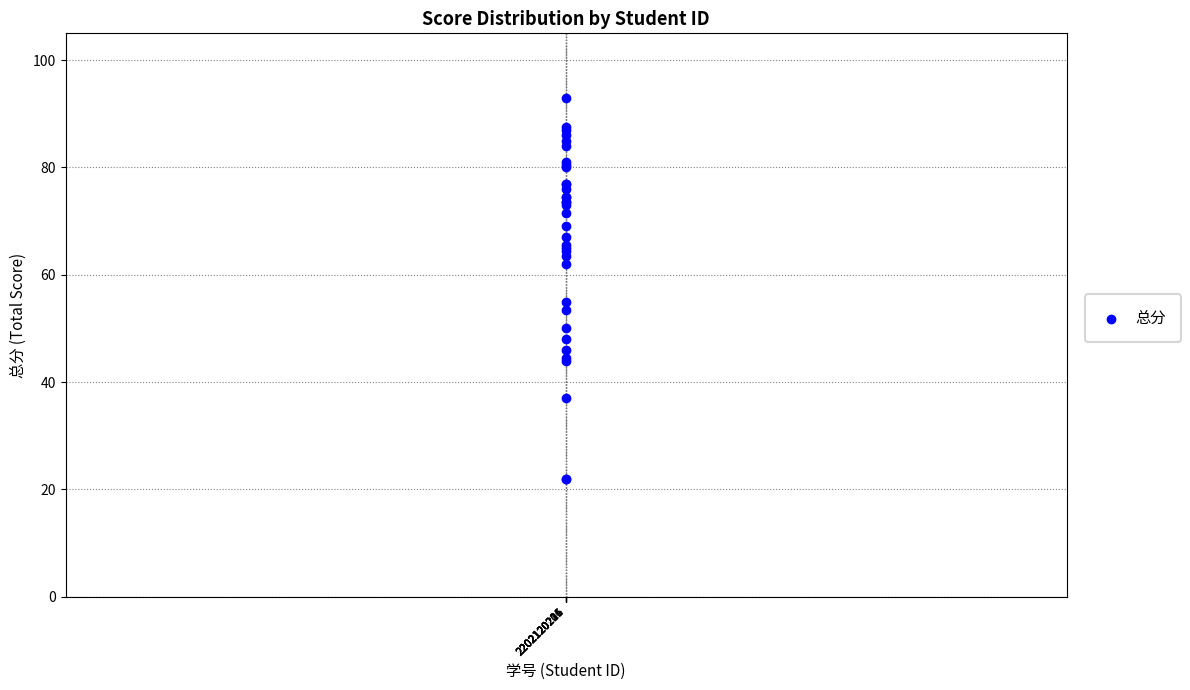

What Y value in the scatter plot is closest to 57?

55.0